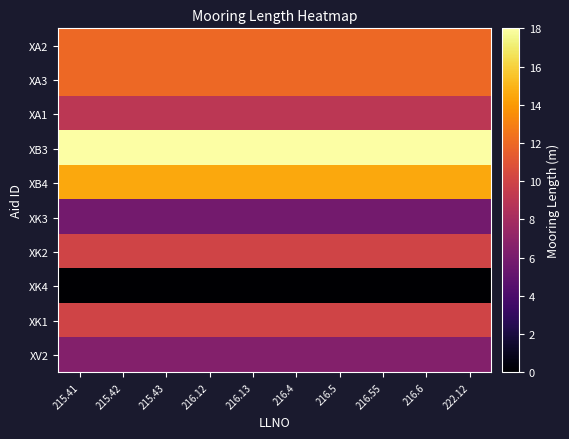

Which series has the widest spread of values?

XA2